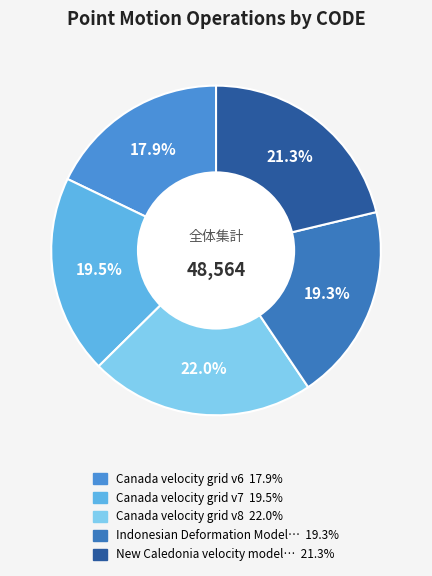

How many slices are in this pie chart?

5